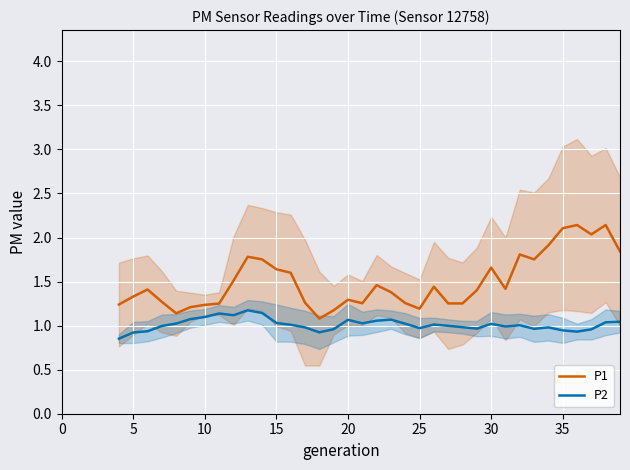

What is the value of the P2 point at the 22nd from the left?

1.0